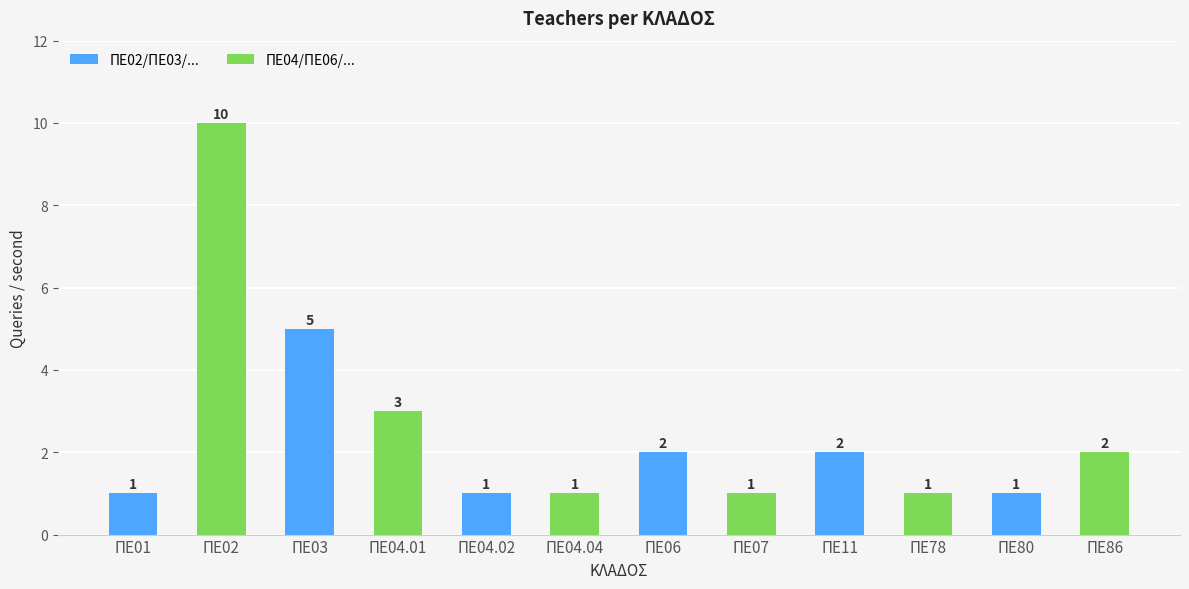

How many data points does each series have?

12